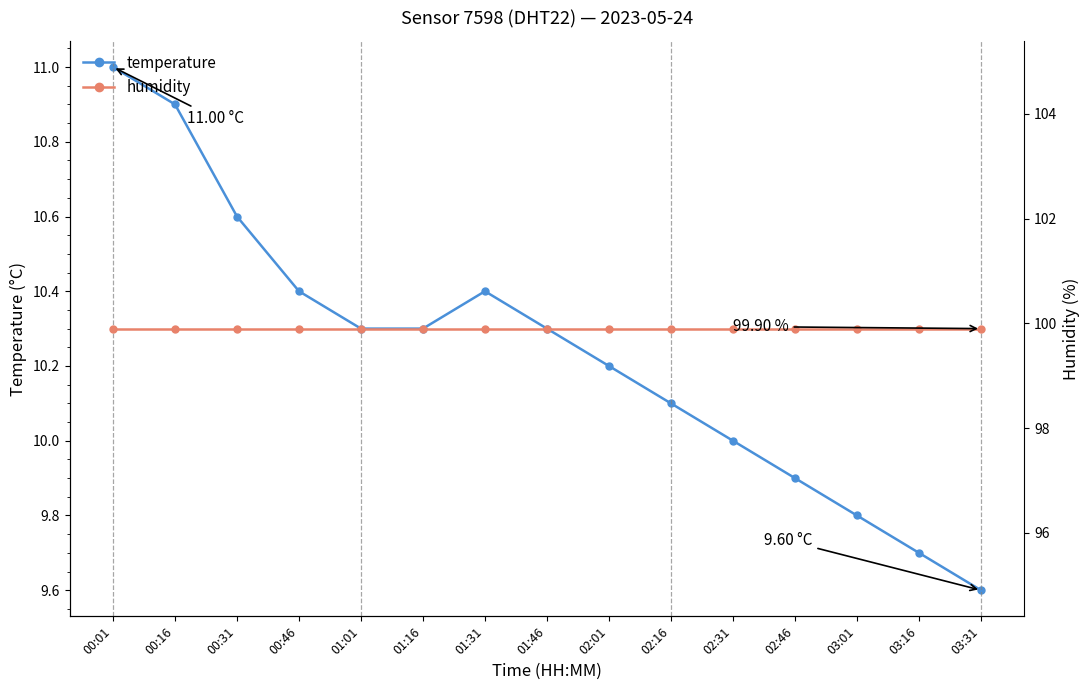

What is the lowest value of the humidity series?

99.9